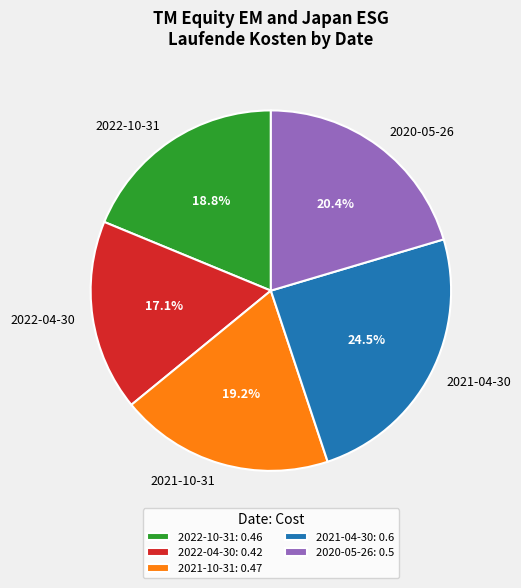

To the nearest percent, what is the difference between the largest and smallest slice percentages?

7%